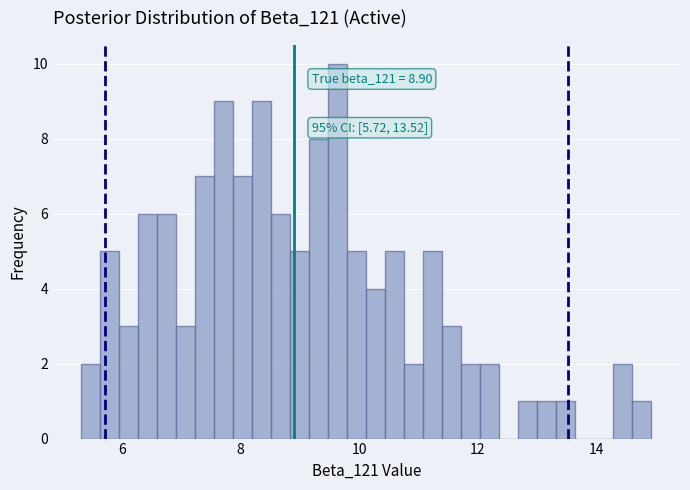

Around what value on the x-axis is the tallest bar? Give the approximate position of its centre, as read against the axis.

9.6